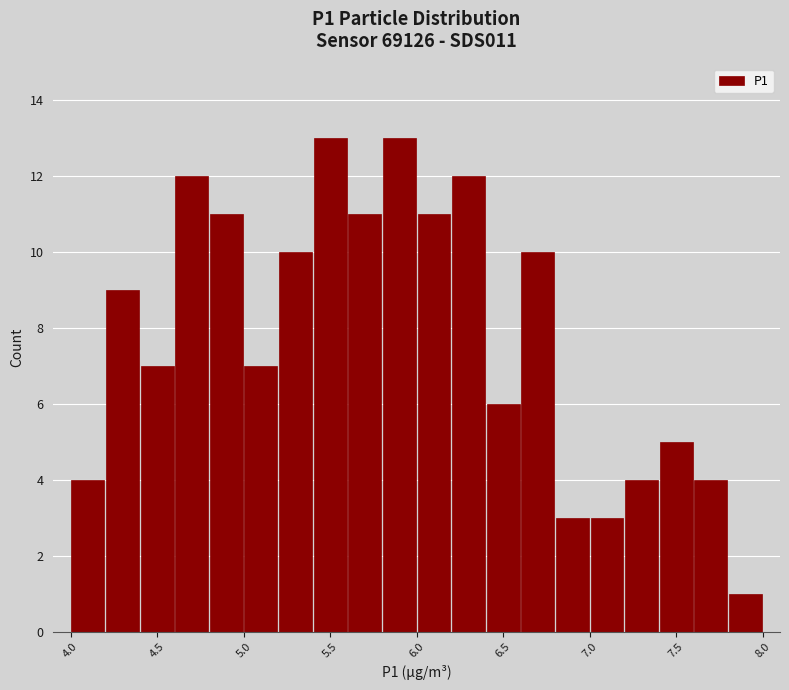

Reading left to right, list every bar in this chart as the range it spans on the x-axis followed by its height. The values are not printed on the chart, so give them approximately, as read against the axis.

4.0 to 4.2: 4
4.2 to 4.4: 9
4.4 to 4.6: 7
4.6 to 4.8: 12
4.8 to 5.0: 11
5.0 to 5.2: 7
5.2 to 5.4: 10
5.4 to 5.6: 13
5.6 to 5.8: 11
5.8 to 6.0: 13
6.0 to 6.2: 11
6.2 to 6.4: 12
6.4 to 6.6: 6
6.6 to 6.8: 10
6.8 to 7.0: 3
7.0 to 7.2: 3
7.2 to 7.4: 4
7.4 to 7.6: 5
7.6 to 7.8: 4
7.8 to 8.0: 1